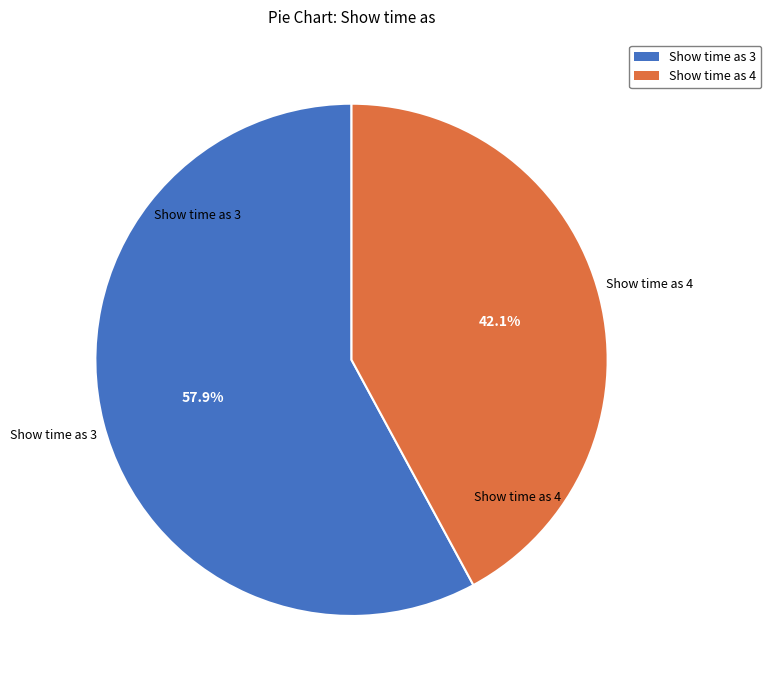

What percentage is NOT represented by Show time as 3?

42.1%